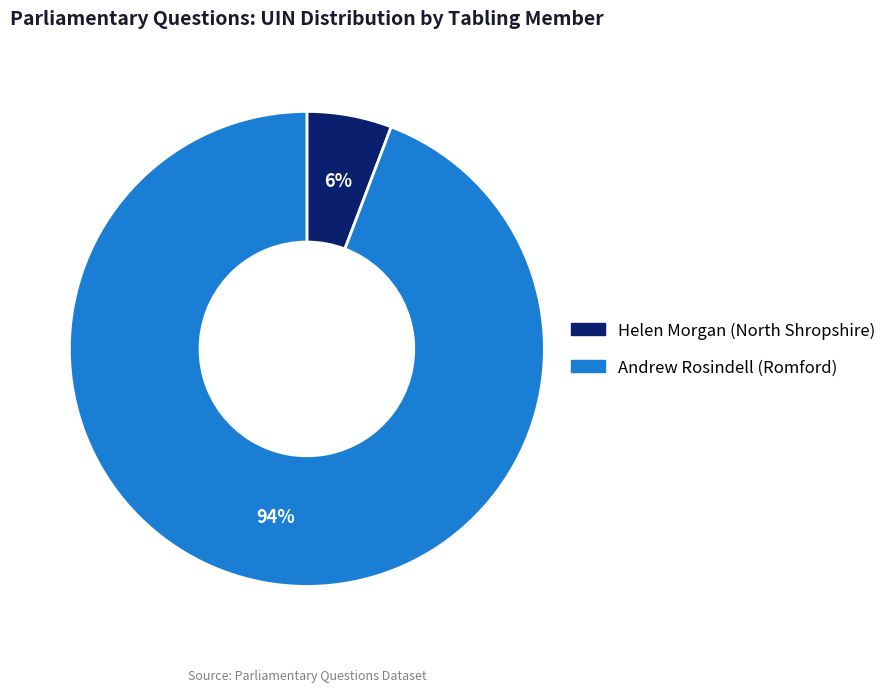

Combined, do Andrew Rosindell (Romford) and Helen Morgan (North Shropshire) account for over 50%?

Yes